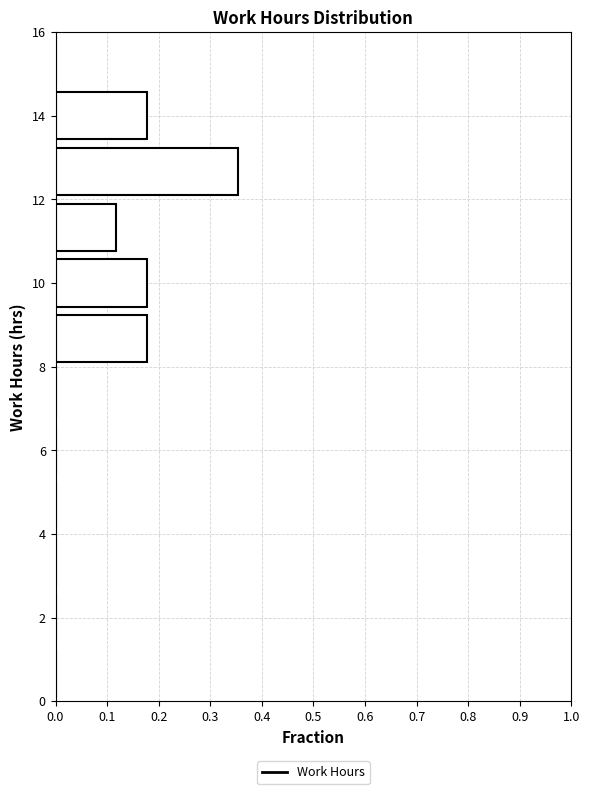

How long is the bar that spans 12.0 to 13.4 on the y-axis? Neither the bar edges nor the lengths are printed on the chart, so give them approximately, as read against the axes.

0.35